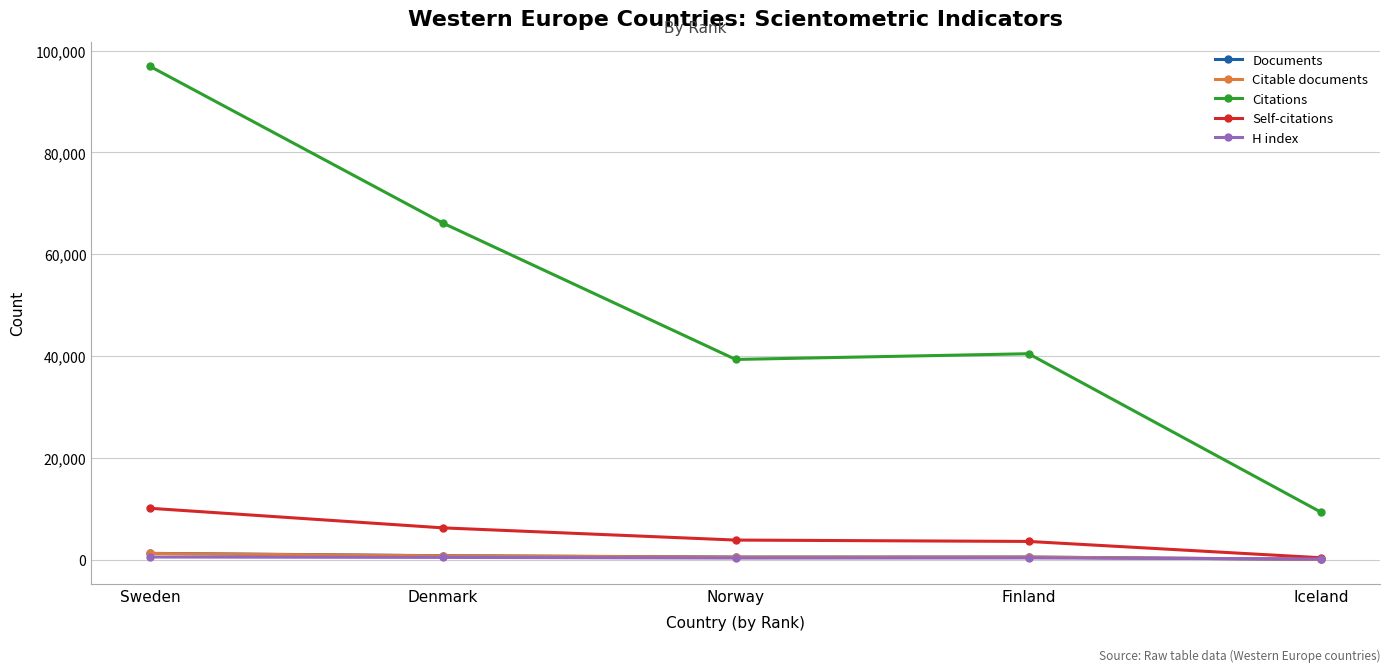

What is the sum of the Self-citations values at Finland and Norway?

7419